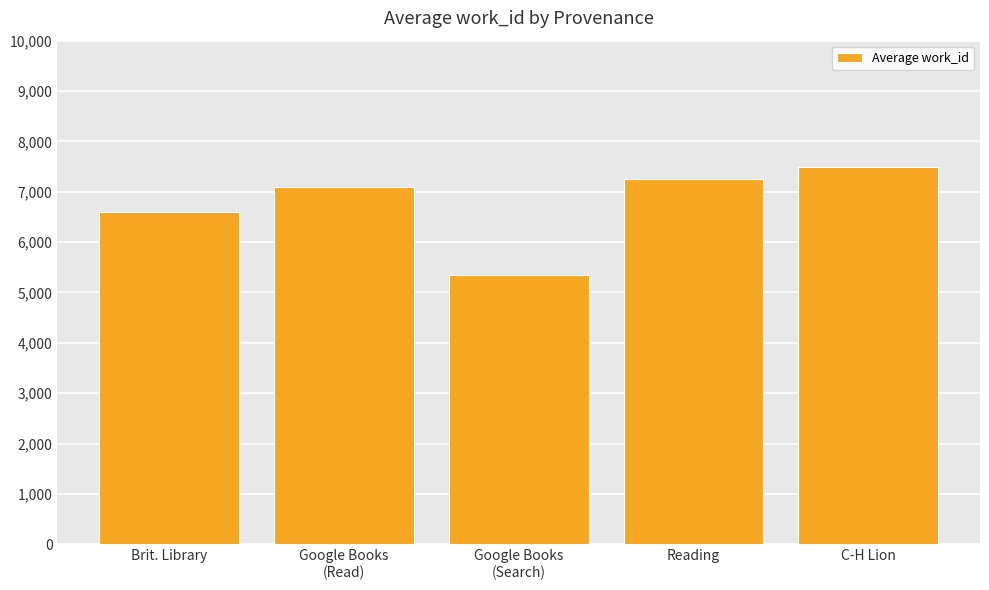

Rank the categories by value from highest to lowest.

C-H Lion, Reading, Google Books
(Read), Brit. Library, Google Books
(Search)